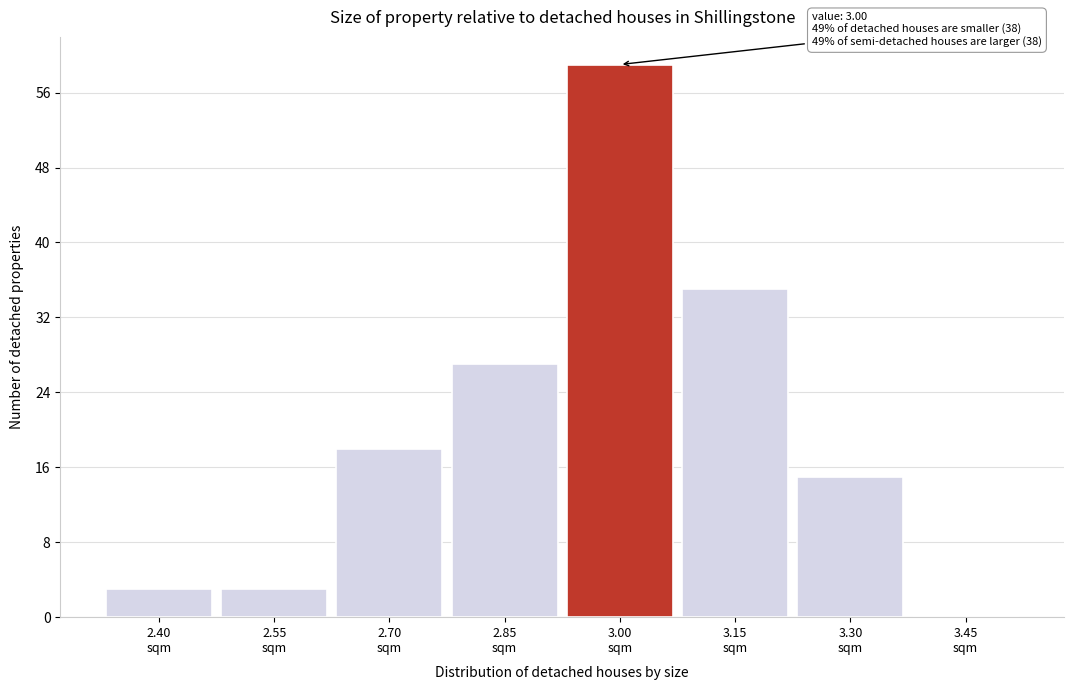

What is the maximum value shown in the chart?

59